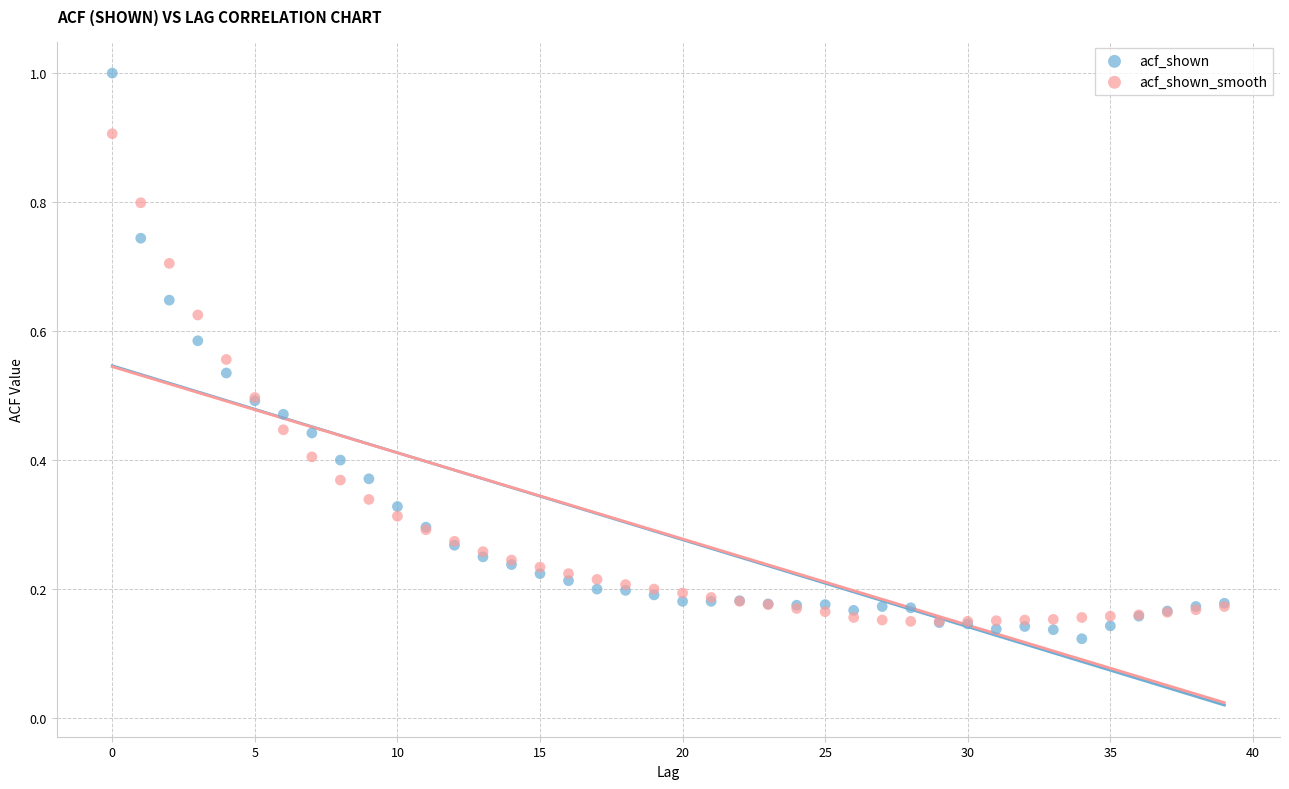

Which series reaches the maximum Y coordinate?

acf_shown